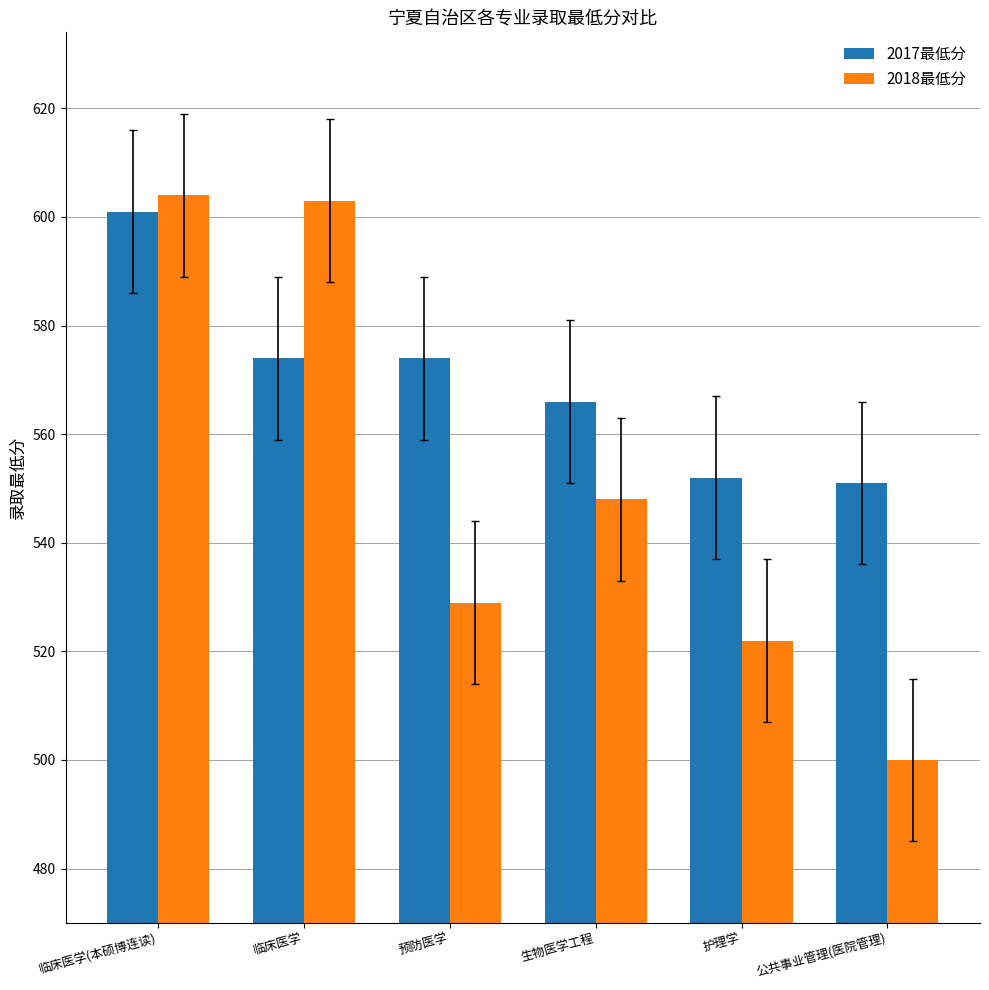

Between 临床医学(本硕博连读) and 公共事业管理(医院管理), which series saw the biggest shift?

2018最低分